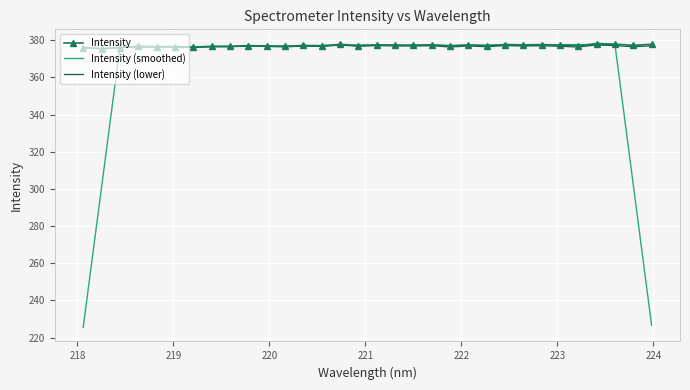

What is the greatest value displayed?

378.3